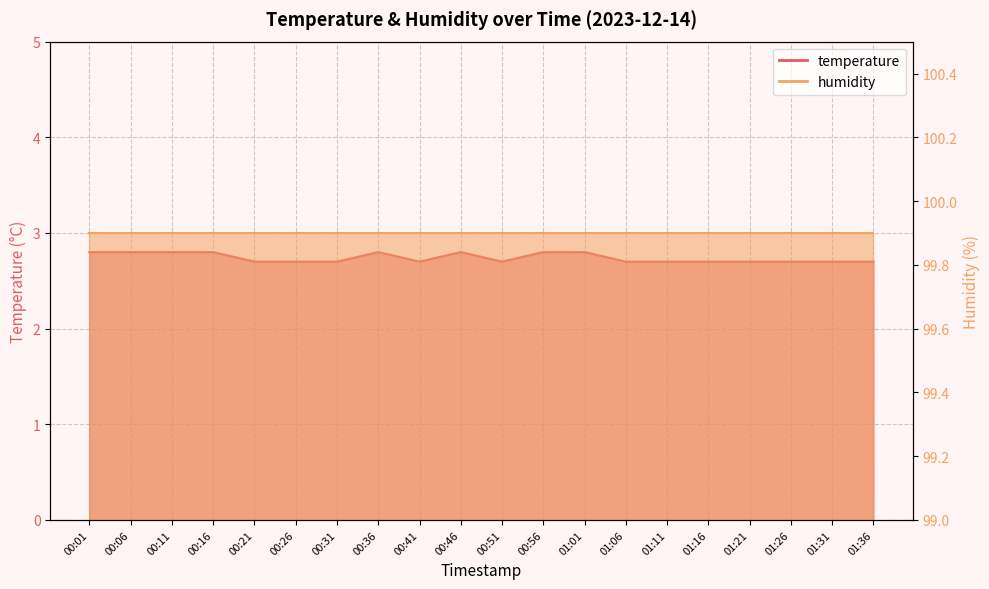

What is the value of the 15th point from the left?

2.7